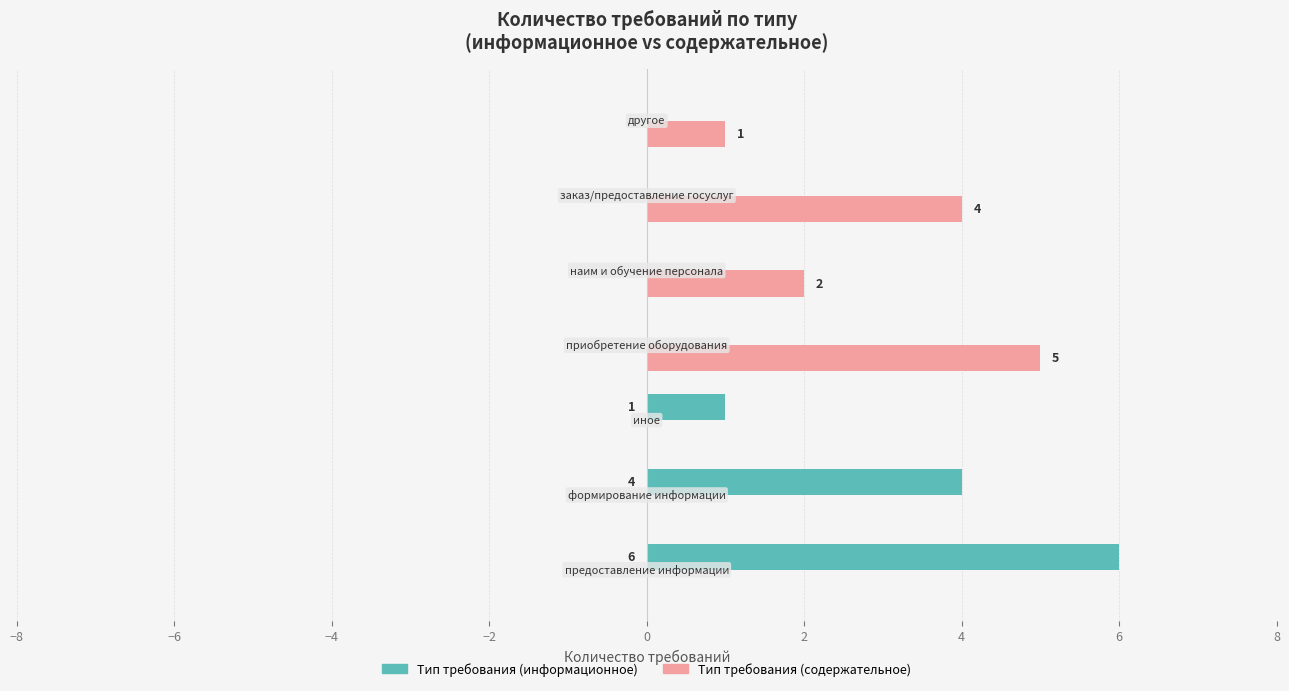

What is the maximum value for Тип требования (содержательное)?

5